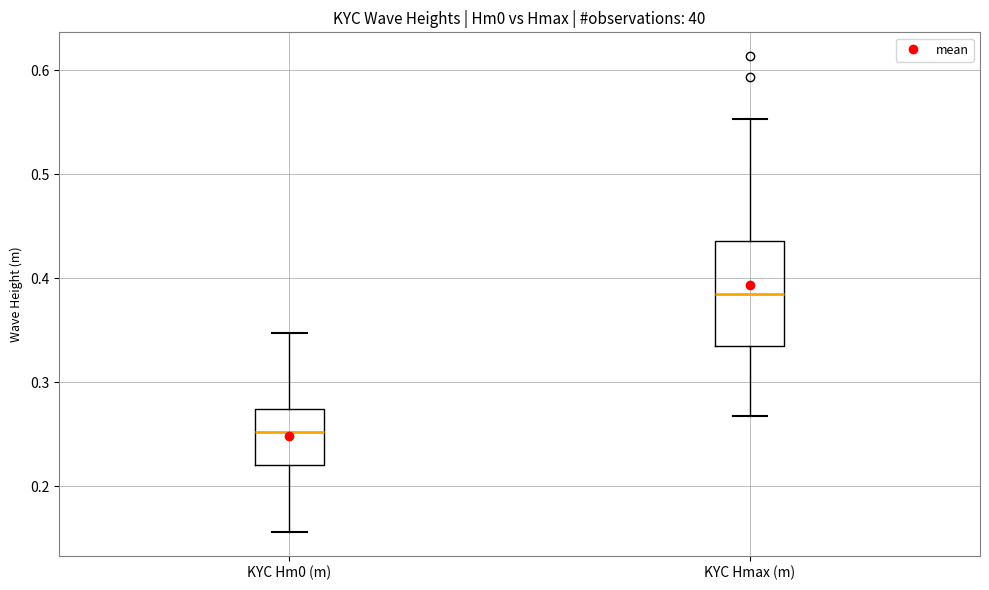

Reading left to right, transcribe this box plot: for each box, give where its median line is, the range the box spans, and where its two whiskers end, as read against the y-axis. The values are not printed on the chart, so give them approximately, as read against the axis.

KYC Hm0 (m): median 0.25, box 0.22 to 0.27, whiskers 0.16 to 0.35
KYC Hmax (m): median 0.39, box 0.33 to 0.44, whiskers 0.27 to 0.55